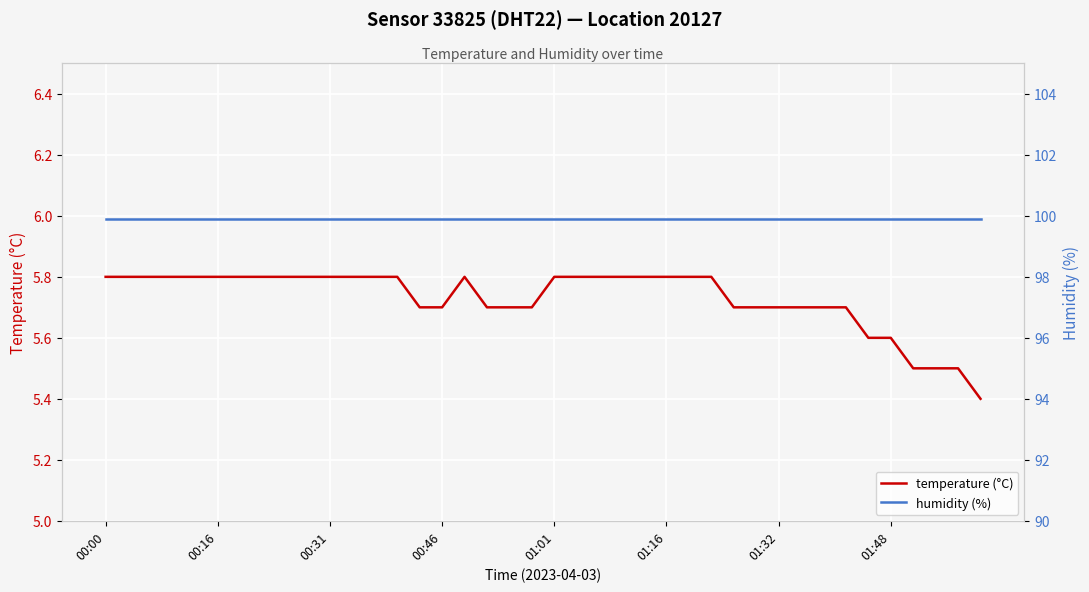

Where is humidity (%) nearest to the value 99?

00:00